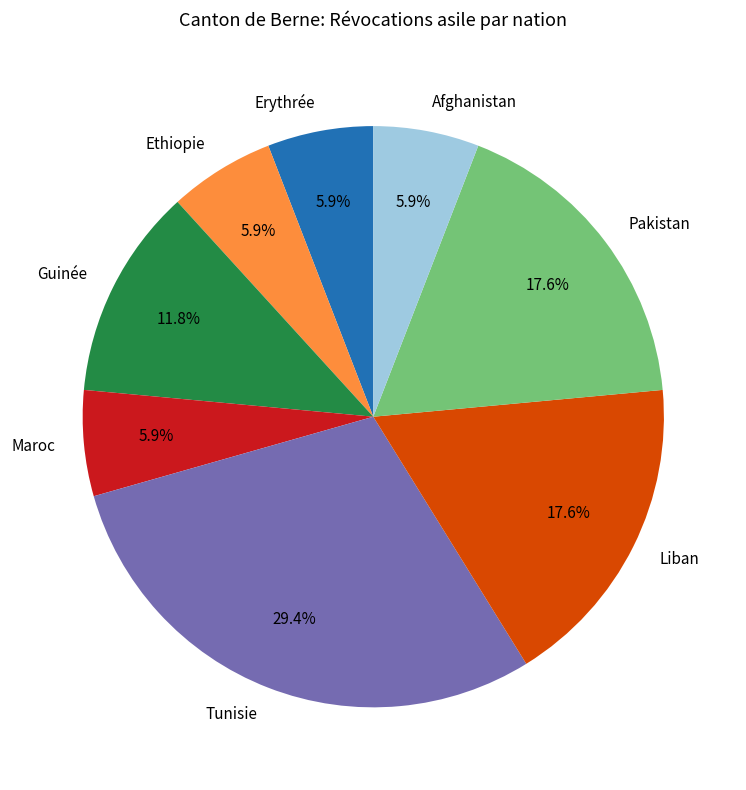

Combined, do Guinée and Maroc account for over 50%?

No